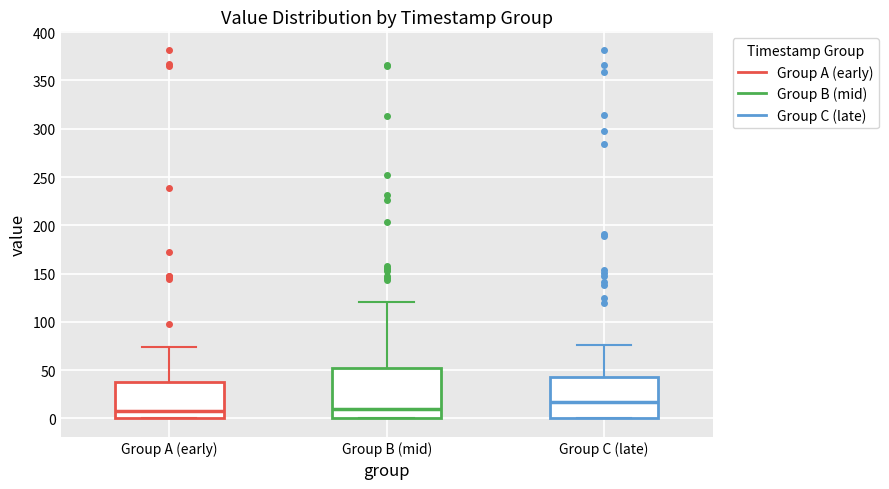

Comparing the boxes themselves (not the whiskers), which one is the tallest?

Group B (mid)